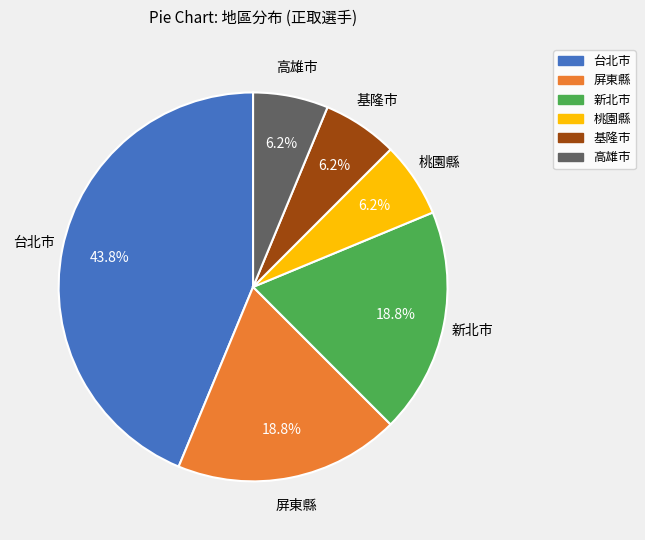

How many slices are in this pie chart?

6